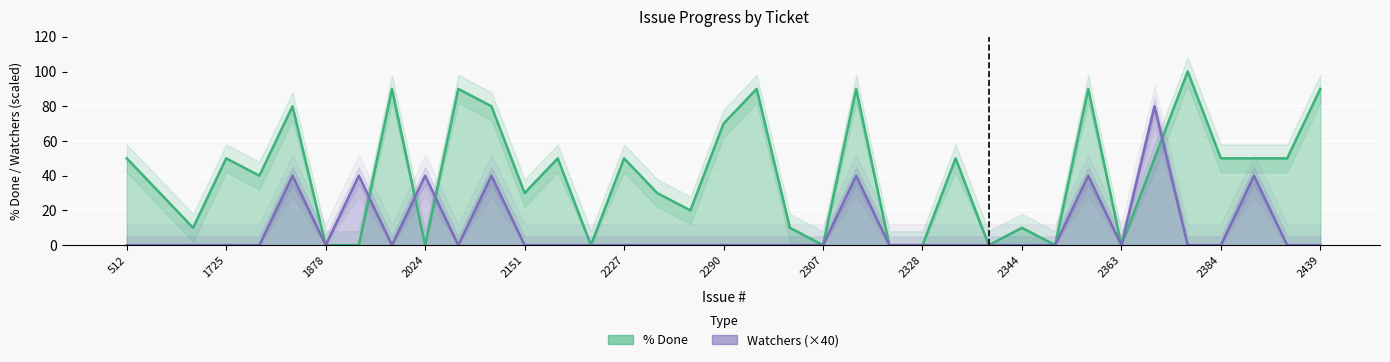

What is the sum of all % Done values?

1500